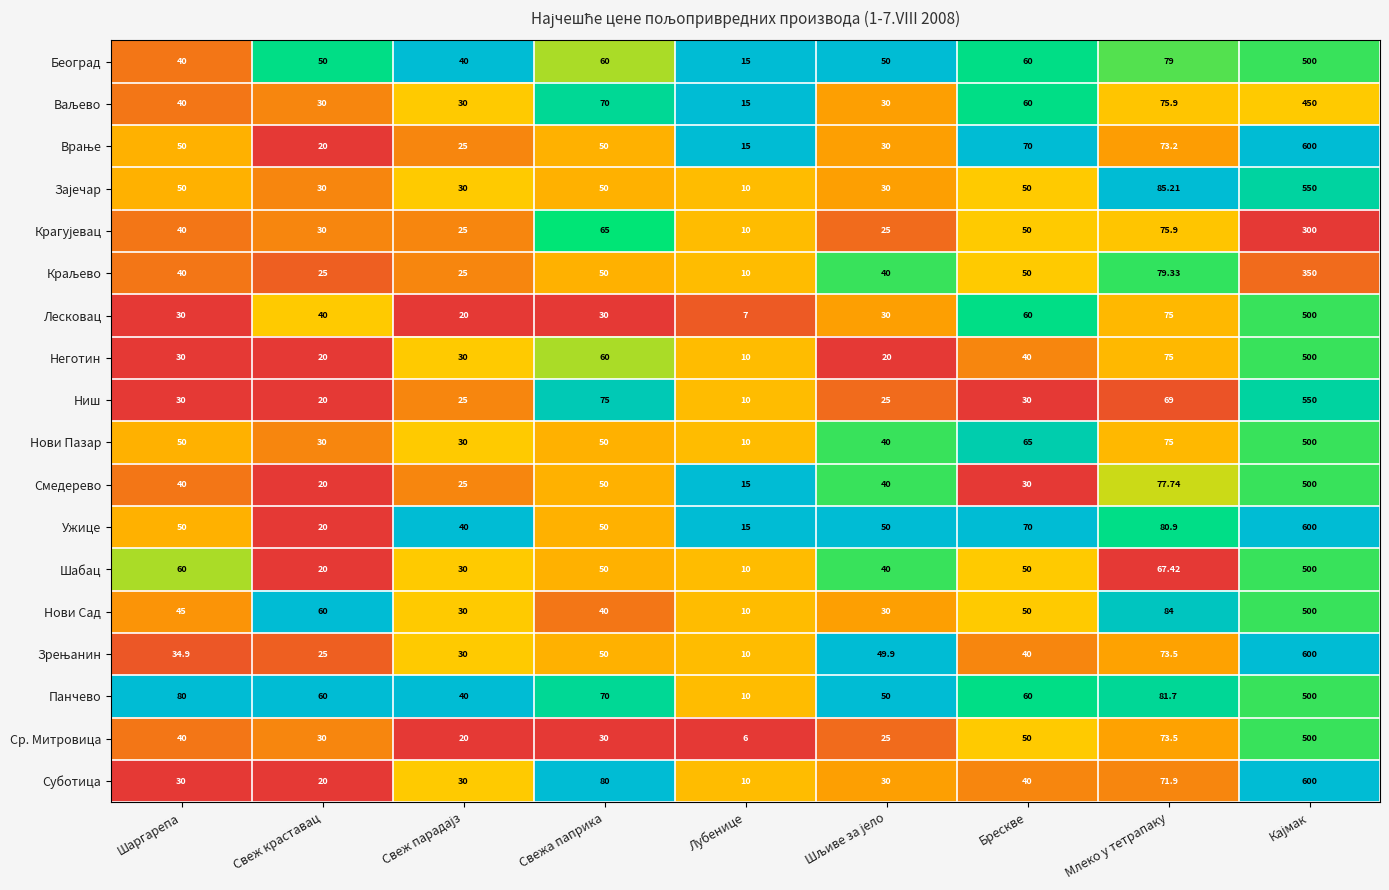

Which series has the largest total across all categories?

Ужице